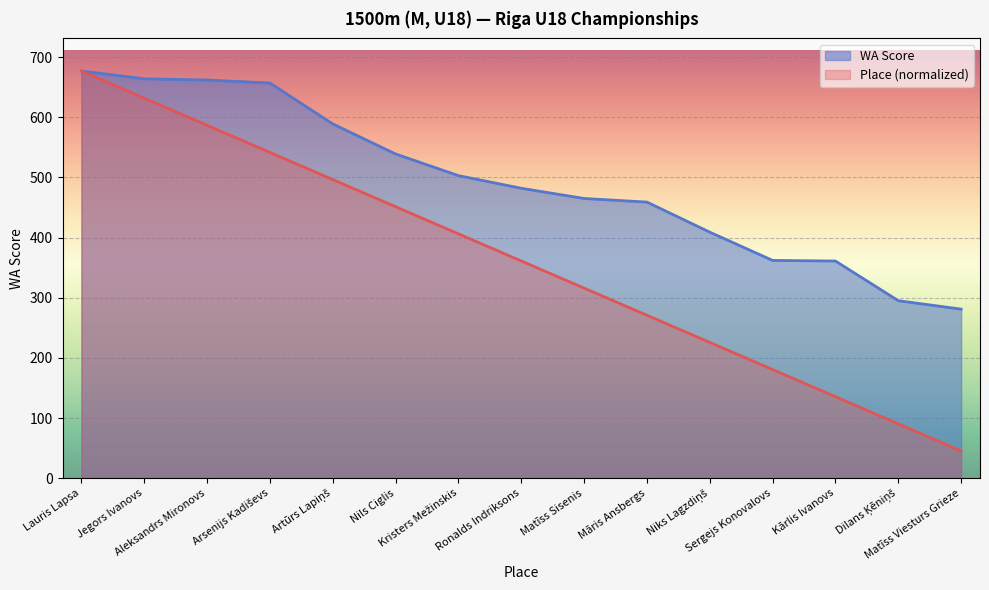

Reading left to right, what are all the values shown in this chart?

Place: Lauris Lapsa=677.0	Jegors Ivanovs=631.9	Aleksandrs Mironovs=586.7	Arsenijs Kadiševs=541.6	Artūrs Lapiņš=496.5	Nils Ciglis=451.3	Kristers Mežinskis=406.2	Ronalds Indriksons=361.1	Matīss Sisenis=315.9	Māris Ansbergs=270.8	Niks Lagzdiņš=225.7	Sergejs Konovalovs=180.5	Kārlis Ivanovs=135.4	Dilans Ķēniņš=90.3	Matīss Viesturs Grieze=45.1
WA Score: Lauris Lapsa=677.0	Jegors Ivanovs=664.0	Aleksandrs Mironovs=662.0	Arsenijs Kadiševs=657.0	Artūrs Lapiņš=589.0	Nils Ciglis=539.0	Kristers Mežinskis=503.0	Ronalds Indriksons=482.0	Matīss Sisenis=465.0	Māris Ansbergs=459.0	Niks Lagzdiņš=409.0	Sergejs Konovalovs=362.0	Kārlis Ivanovs=361.0	Dilans Ķēniņš=295.0	Matīss Viesturs Grieze=281.0